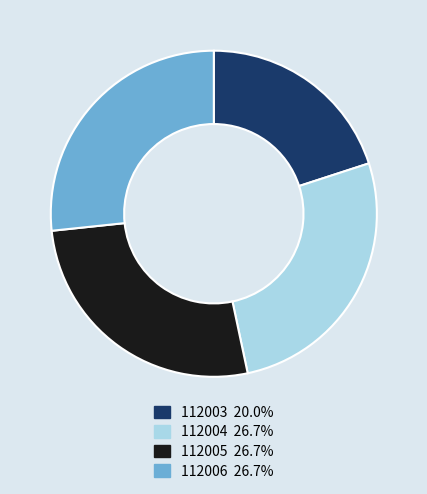

What is the smallest slice in the pie chart?

112003